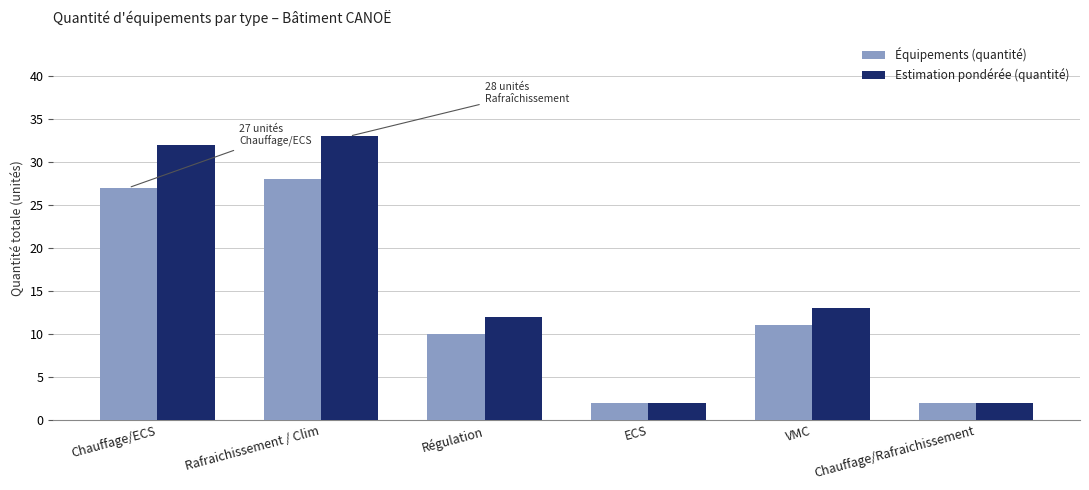

What is the average value of the Estimation pondérée (quantité) series?

16